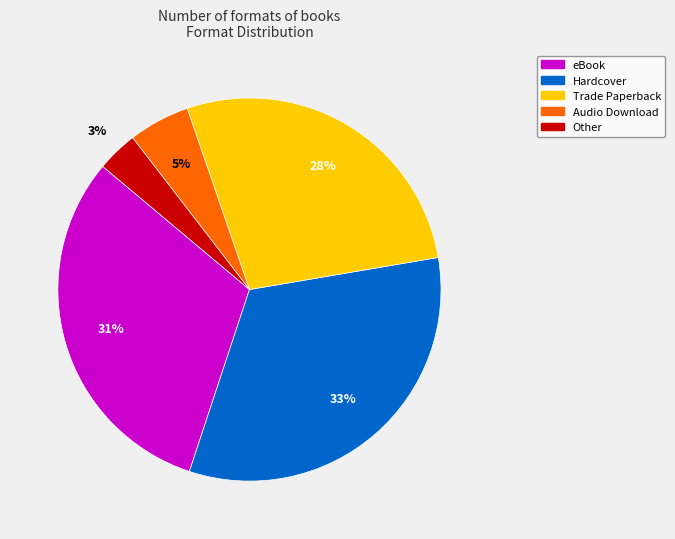

Combined, do Trade Paperback and eBook account for over 50%?

Yes